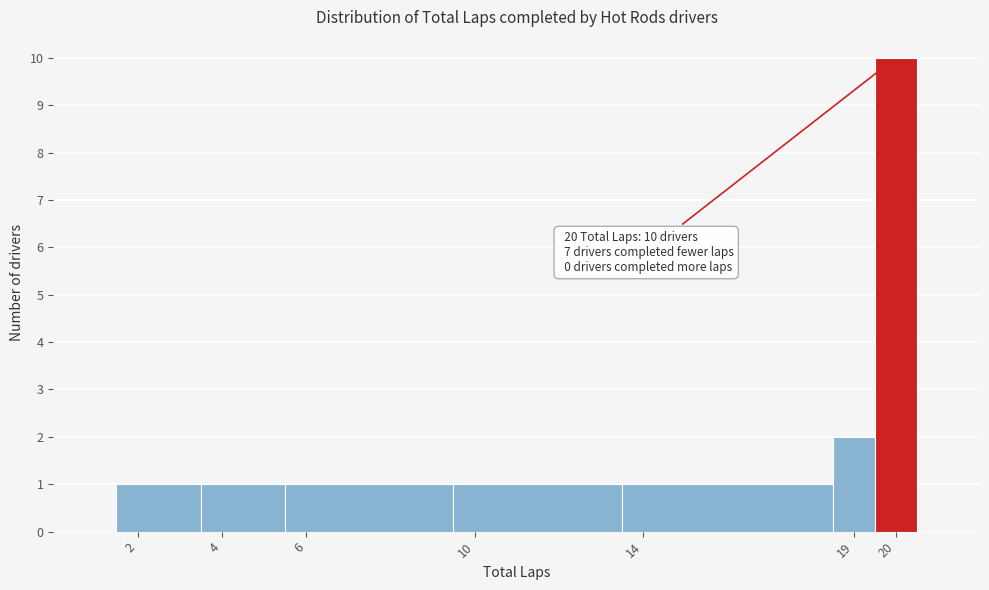

Which range on the x-axis has the tallest bar?

19.5 to 20.5